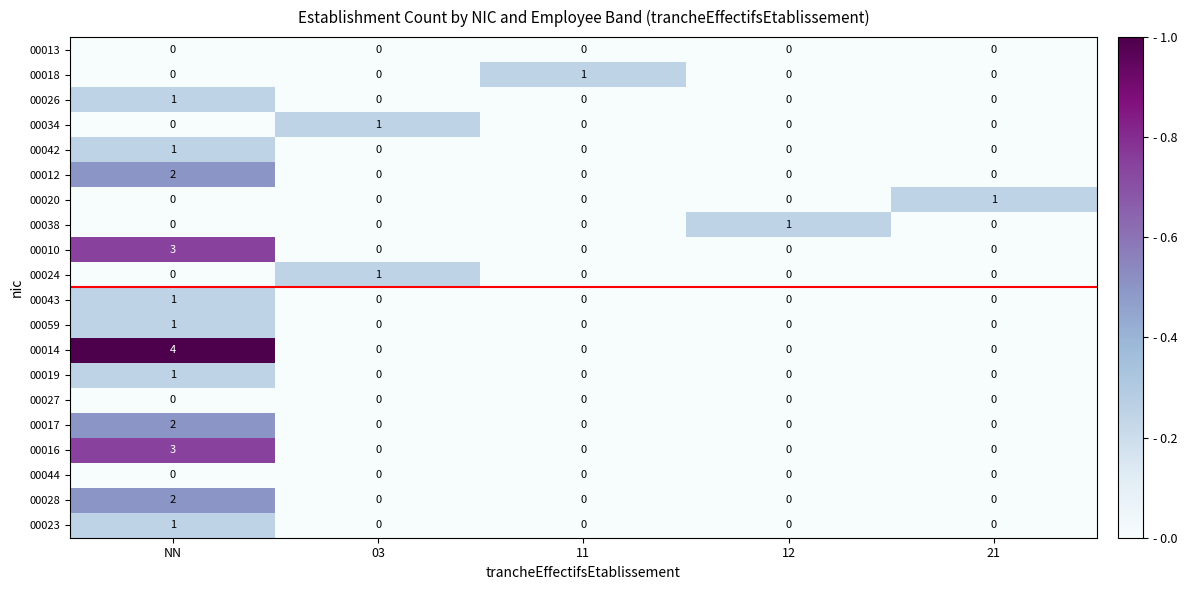

The value of 00043 at 21 is 0. True or false?

True